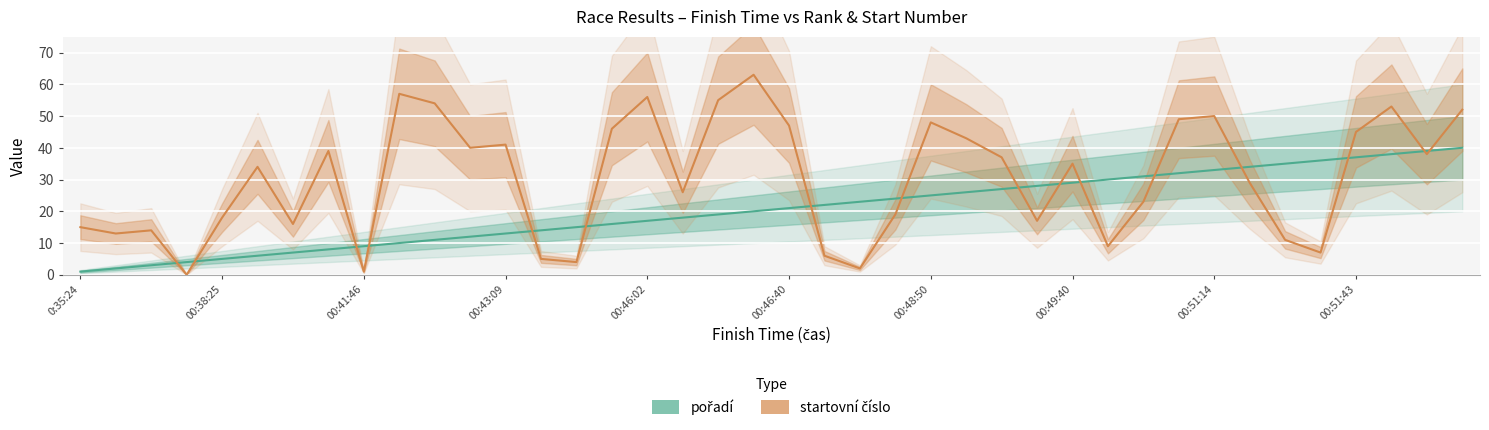

Is the value of startovní číslo at 25 greater than the value of pořadí at 24?

Yes